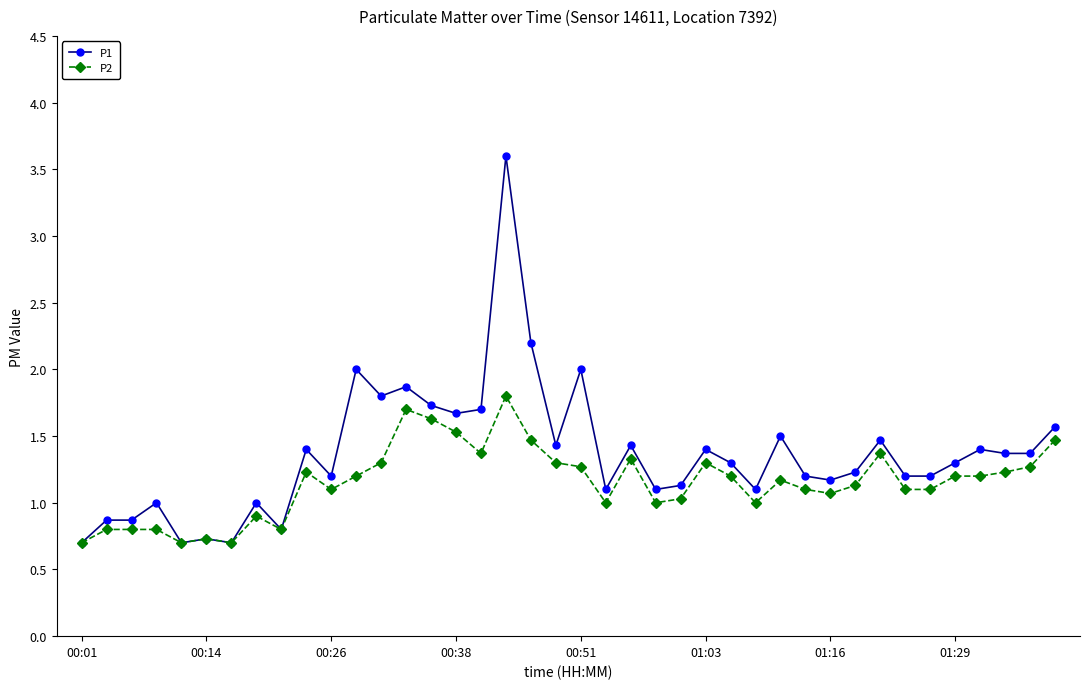

List the series in order of their overall mean, lowest first.

P2, P1